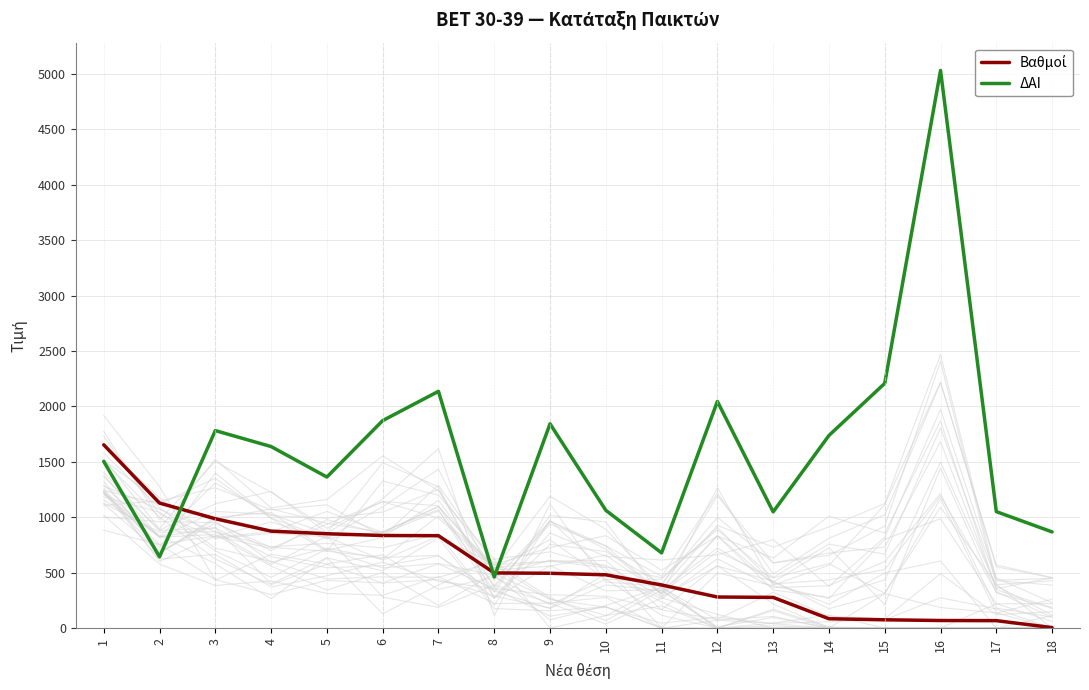

What is the greatest value displayed?

5030.0